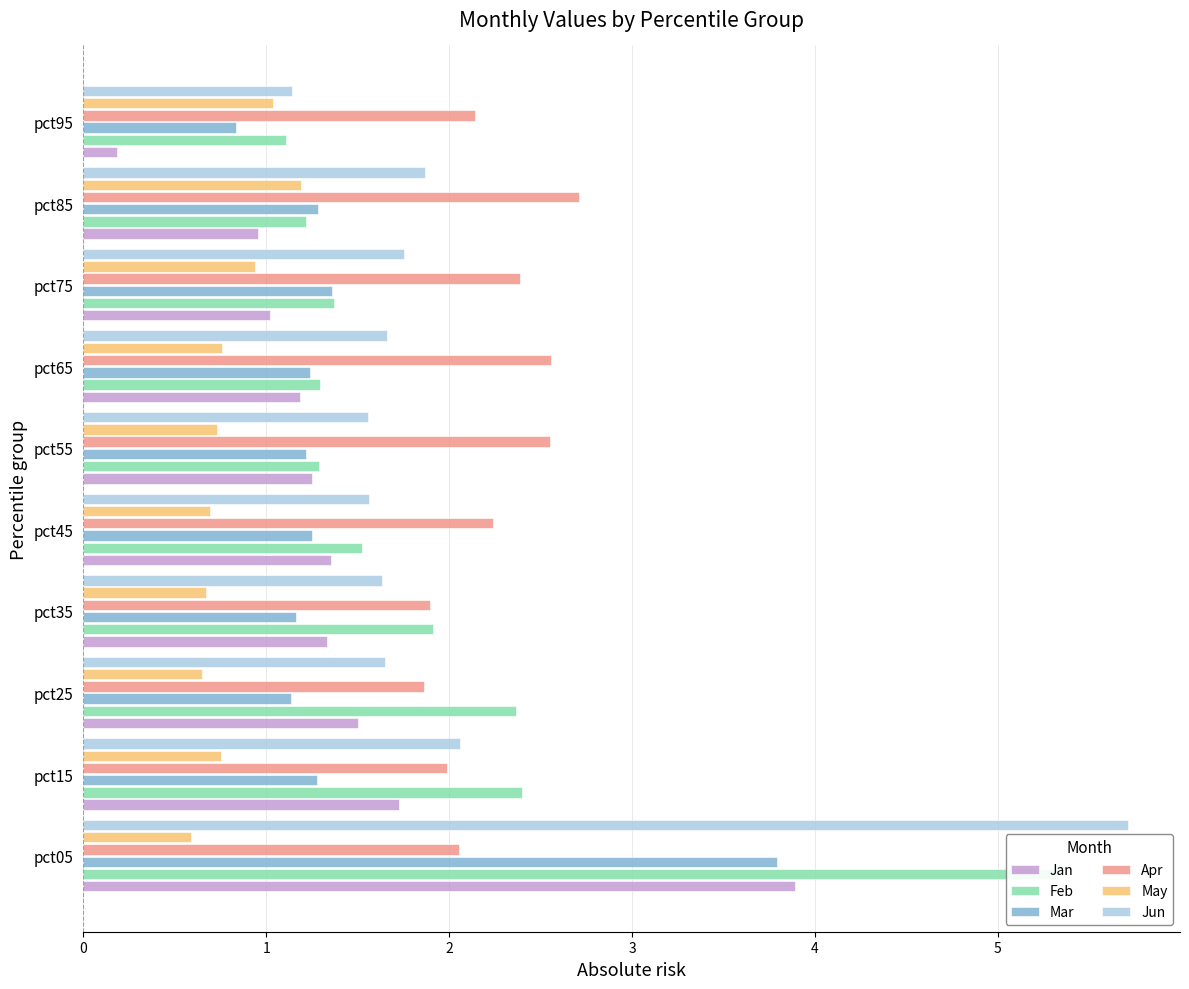

The value of Jun at pct95 is 1.1. True or false?

True